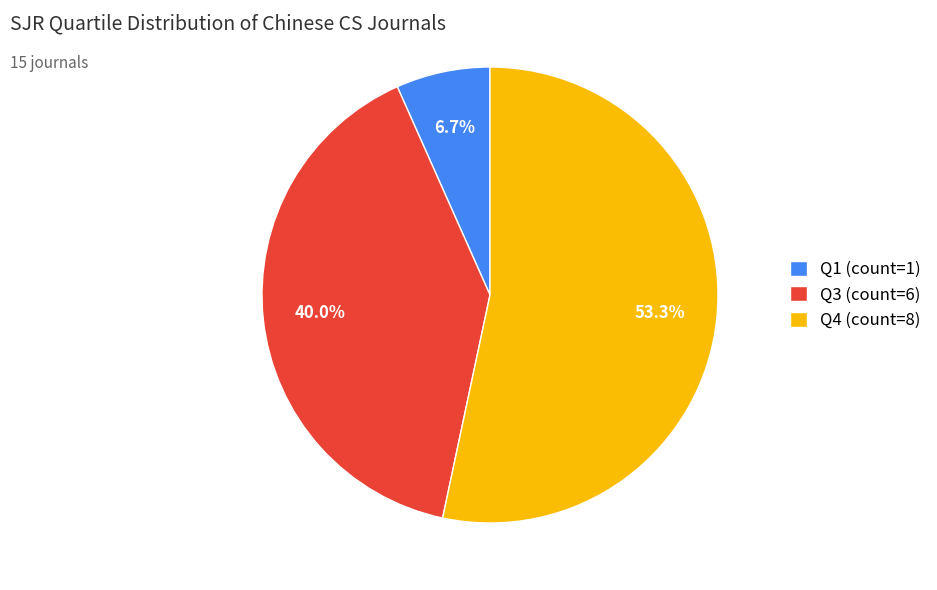

How many slices are in this pie chart?

3